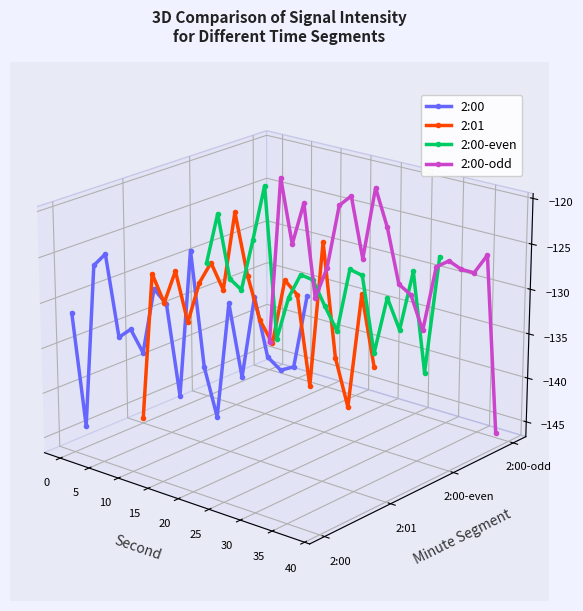

True or false: 2:00-even has more than 1 points higher than both neighbors.

True